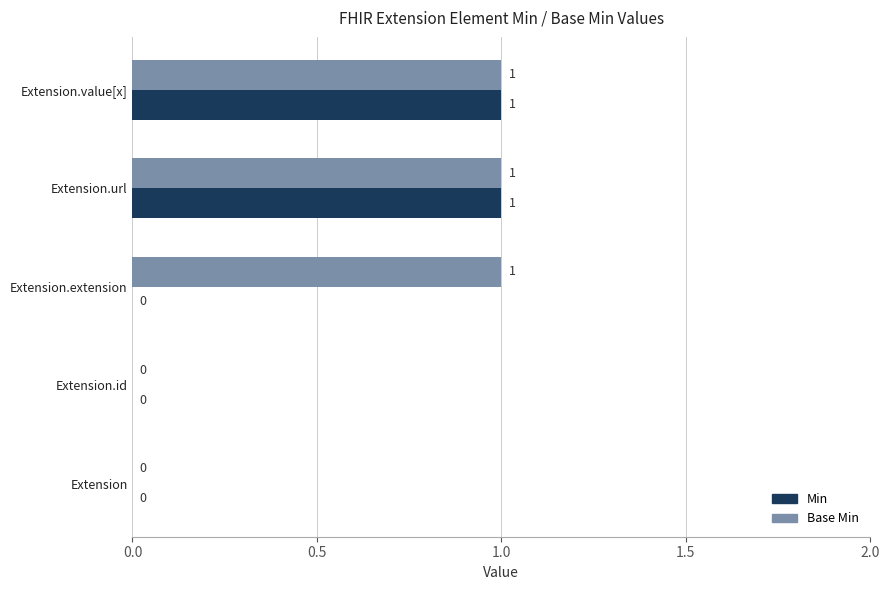

The Min series shows 0 at Extension.id. True or false?

True